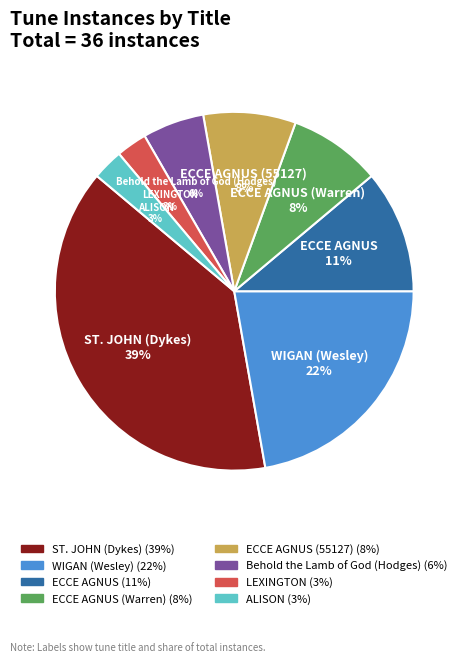

Is there a majority slice in this chart?

No